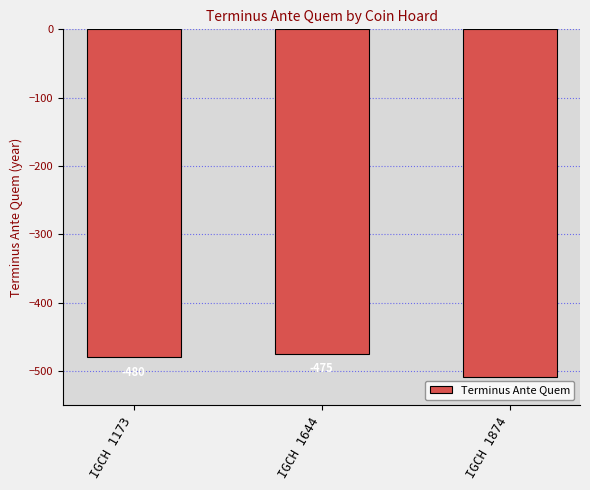

What is the average value?

-488